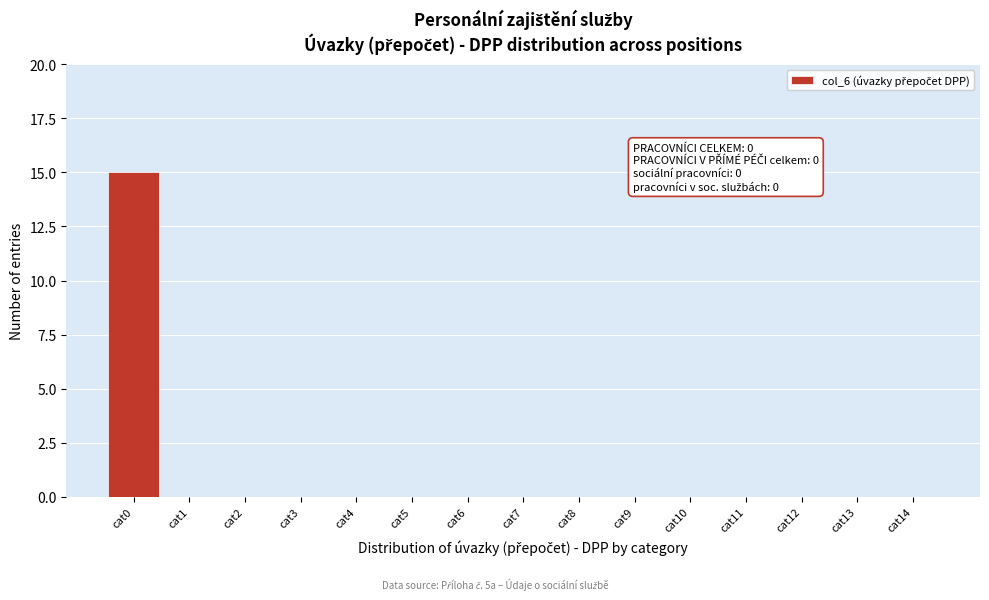

Reading left to right, what are all the values shown in this chart?

cat0=15	cat1=0	cat2=0	cat3=0	cat4=0	cat5=0	cat6=0	cat7=0	cat8=0	cat9=0	cat10=0	cat11=0	cat12=0	cat13=0	cat14=0